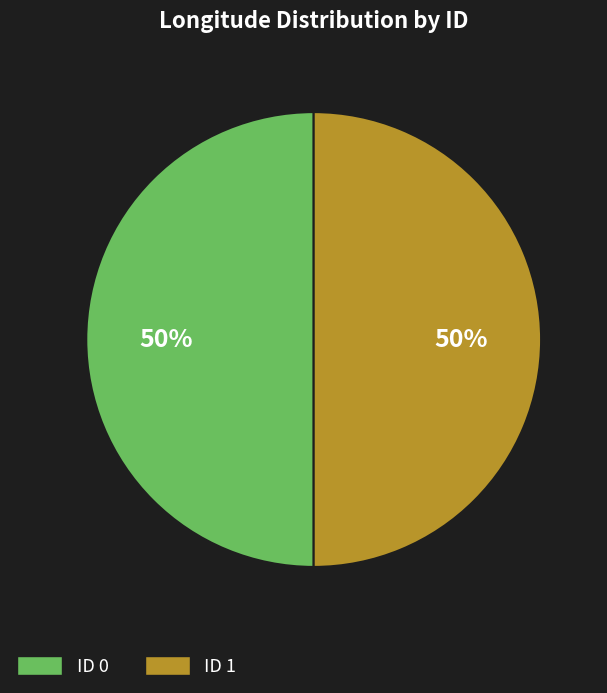

To the nearest percent, what percentage of the pie is ID 1?

50%